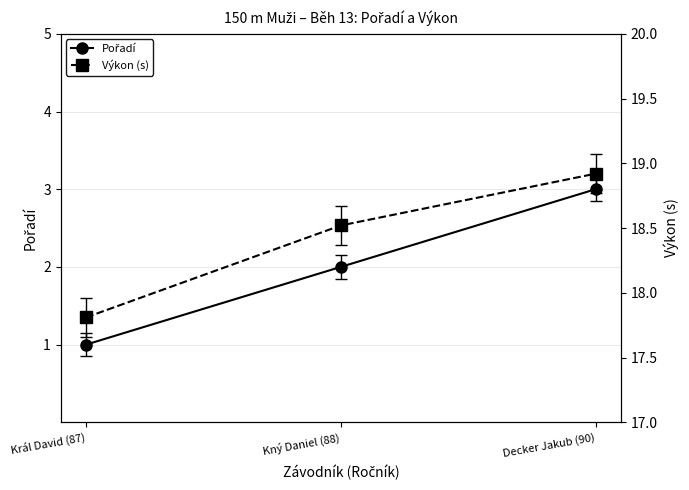

Which category has the highest value in the Výkon (s) series?

Decker Jakub (90)